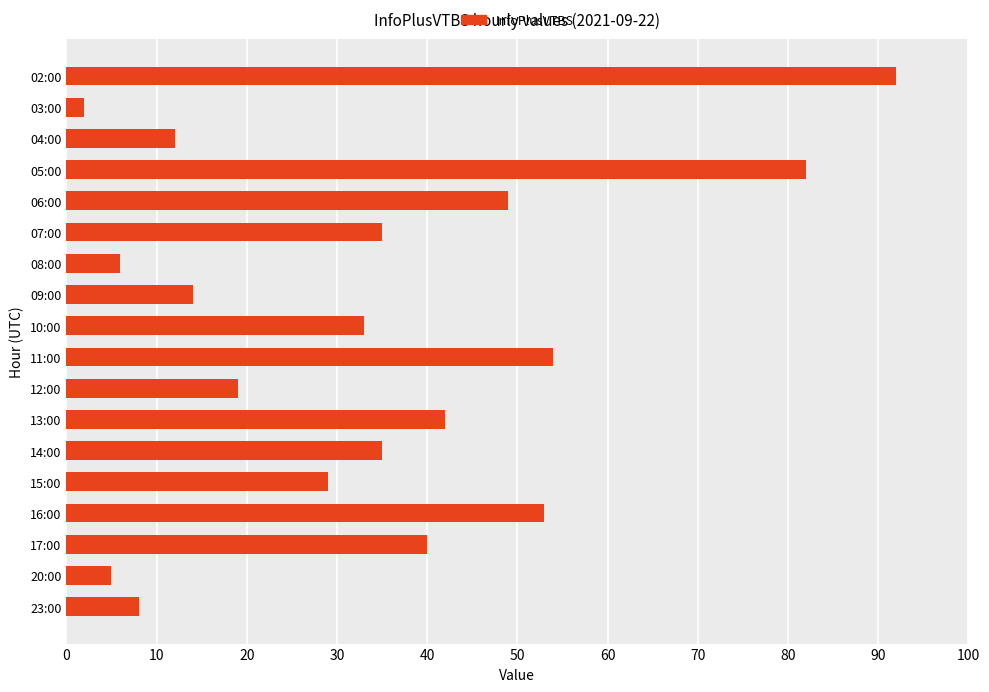

What is the difference between the values at 09:00 and 16:00?

39